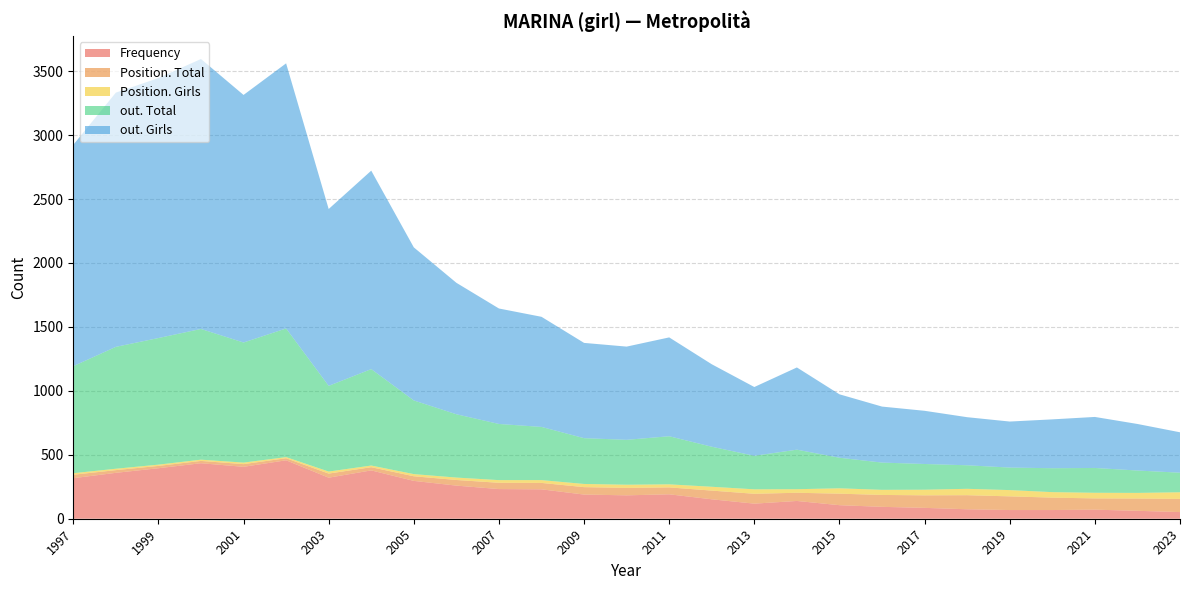

What is the highest value of the Frequency series?

457